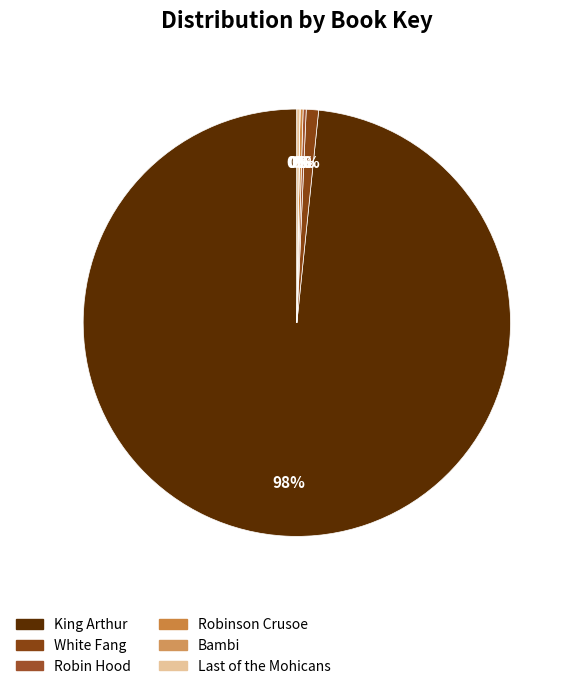

Which has a higher value, White Fang or Robinson Crusoe?

White Fang